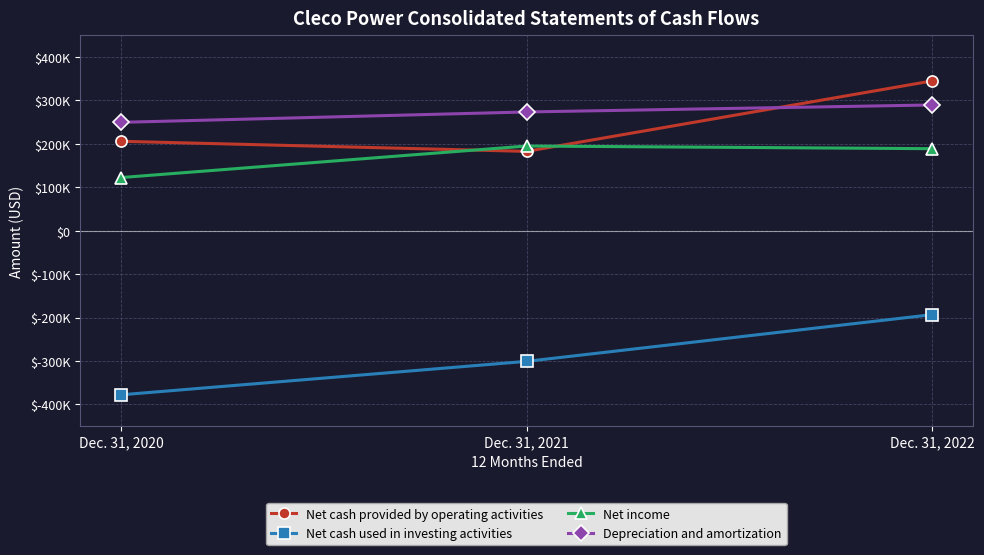

The value of Depreciation and amortization at Dec. 31, 2021 is 99569. True or false?

False